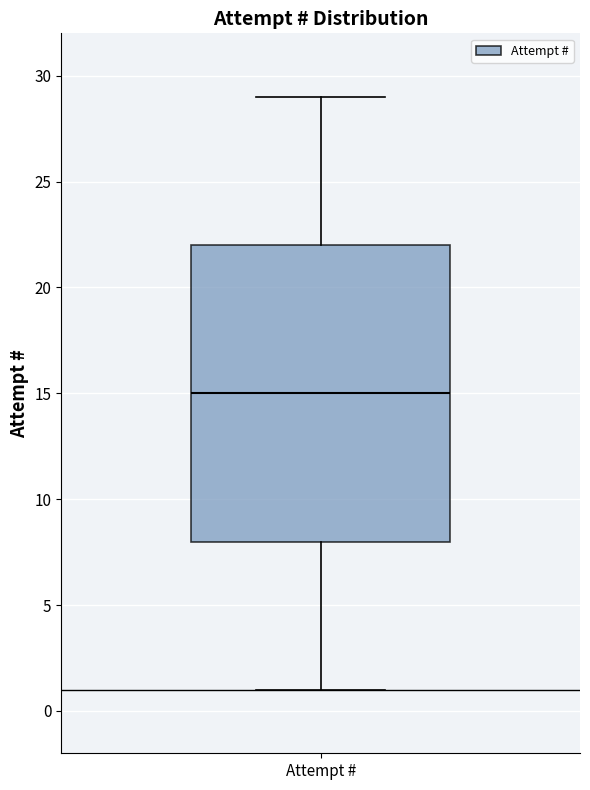

Read this box plot against the y-axis: the position of the median line, the range covered by the box, and the ends of both whiskers. The values are not printed on the chart, so give them approximately, as read against the axis.

median 15, box 8 to 22, whiskers 1 to 29